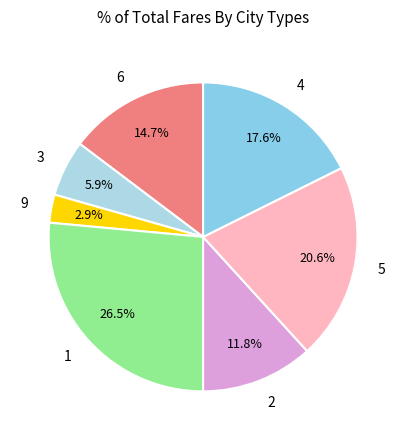

Is there a majority slice in this chart?

No